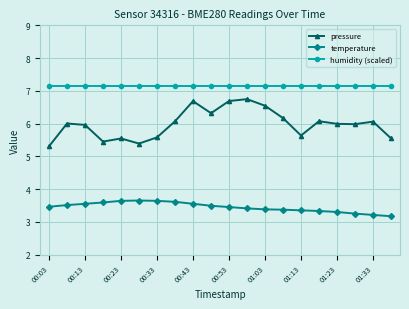

Does the chart have visible grid lines?

Yes